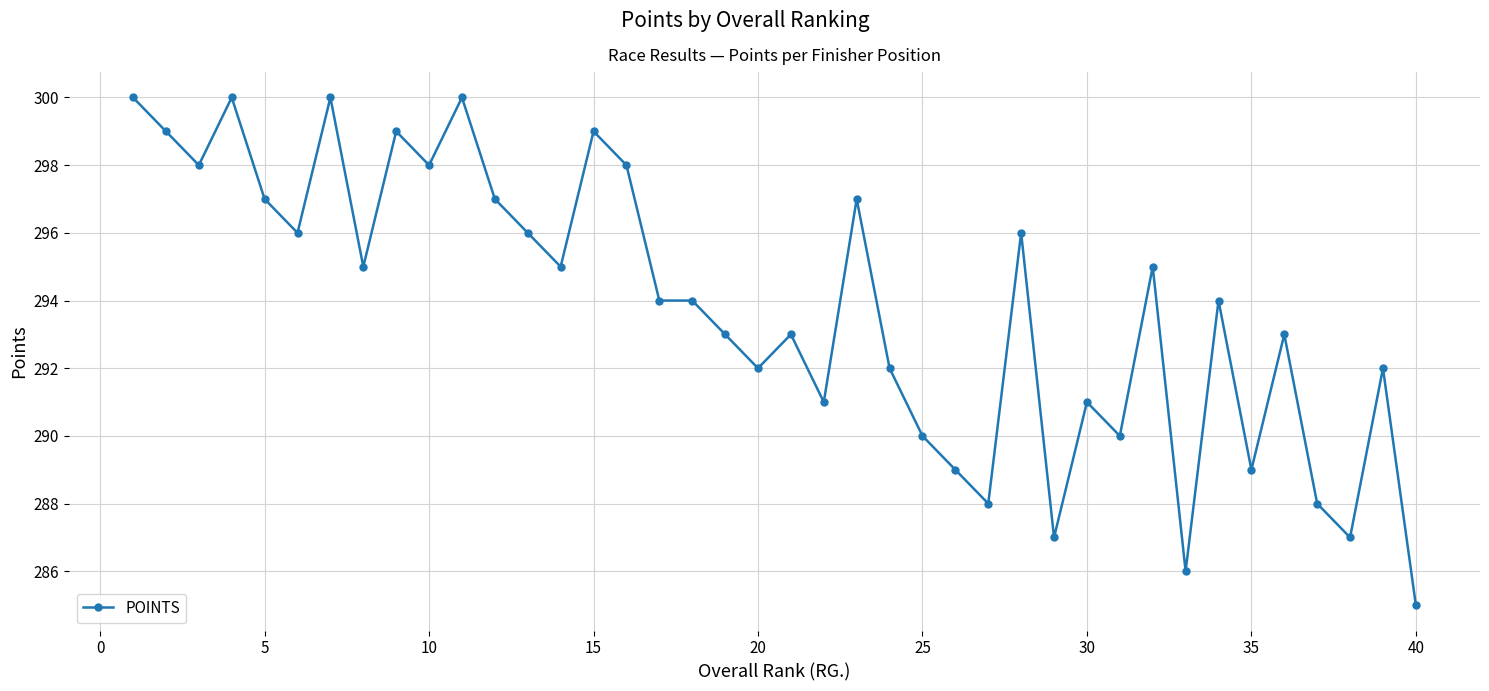

What is the value of the 30th point from the left?

291